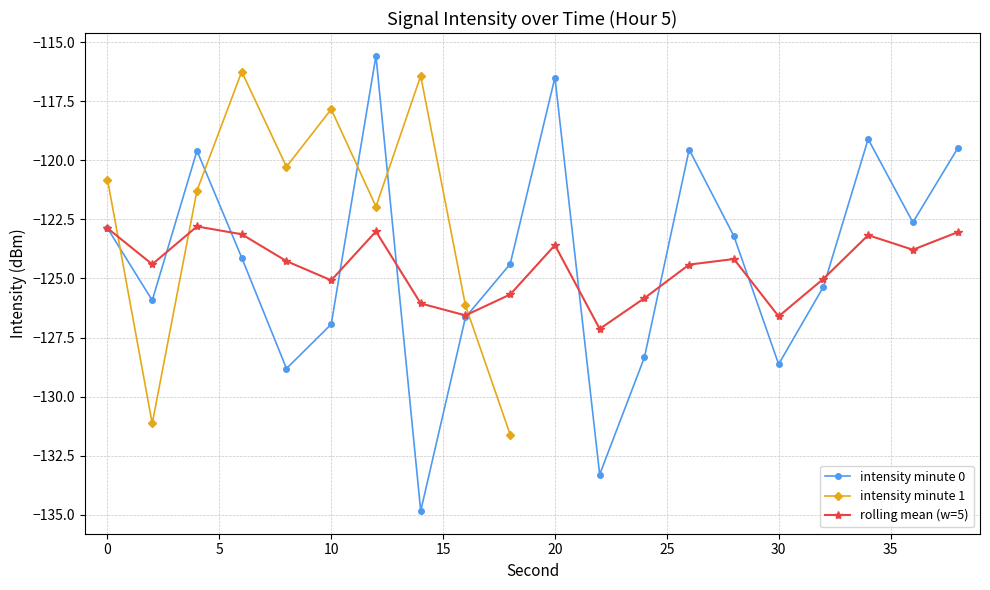

At how many categories does at least one series exceed -125?

15